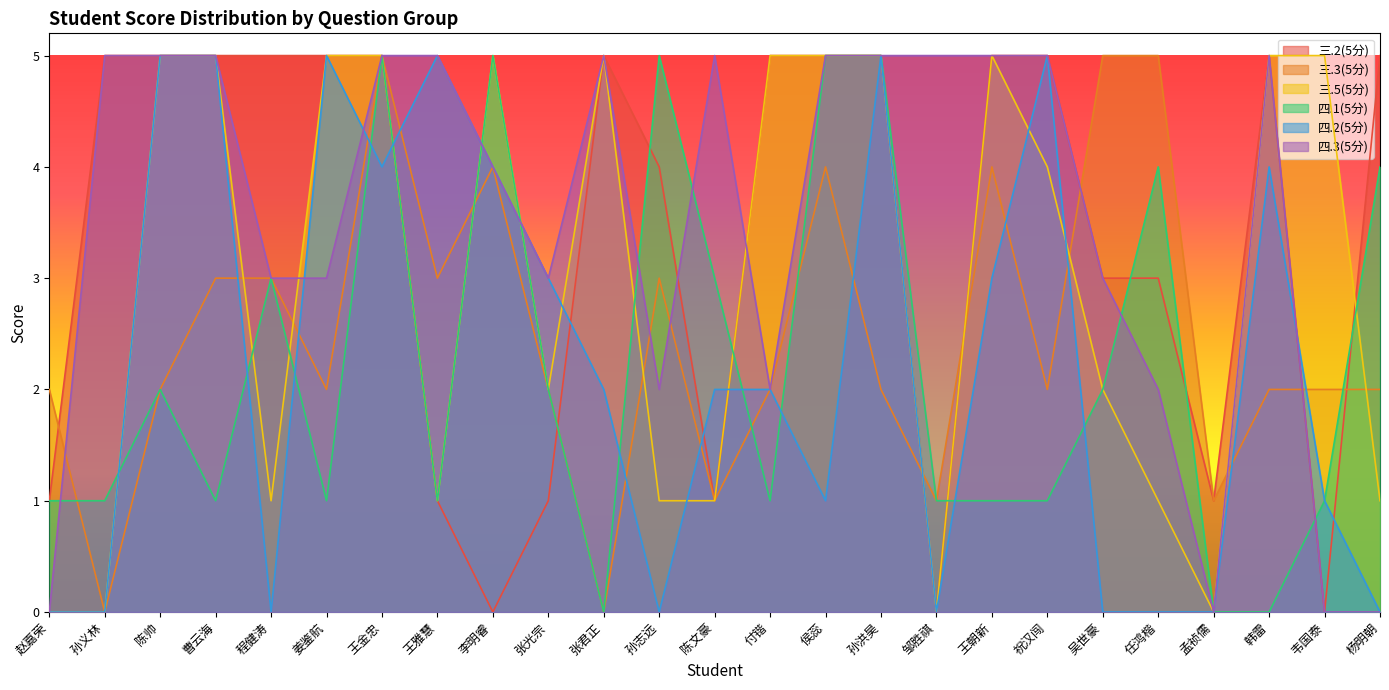

True or false: 三.2(5分) has a value of 1 at 孟祯儒.

True